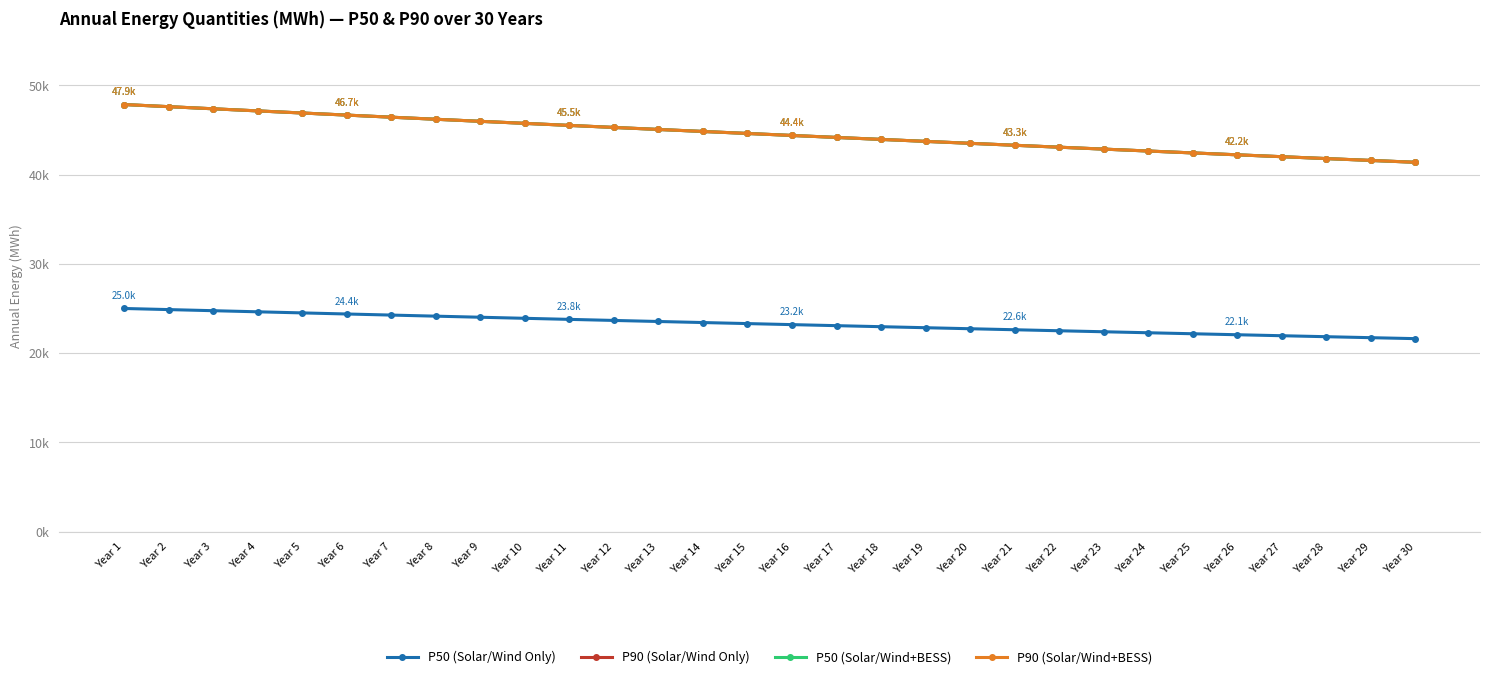

Does the chart have visible grid lines?

Yes